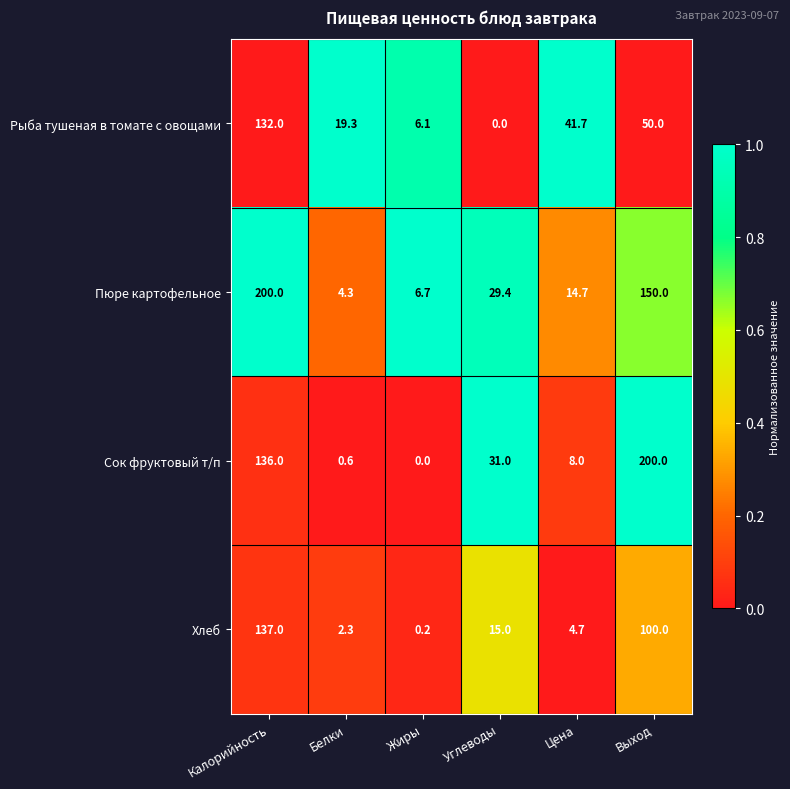

Reading right to left, extract all data points from this chart.

Рыба тушеная в томате с овощами: Выход=50.0	Цена=41.7	Углеводы=0.0	Жиры=6.1	Белки=19.3	Калорийность=132.0
Пюре картофельное: Выход=150.0	Цена=14.7	Углеводы=29.4	Жиры=6.7	Белки=4.3	Калорийность=200.0
Сок фруктовый т/п: Выход=200.0	Цена=8.0	Углеводы=31.0	Жиры=0.0	Белки=0.6	Калорийность=136.0
Хлеб: Выход=100.0	Цена=4.7	Углеводы=15.0	Жиры=0.2	Белки=2.3	Калорийность=137.0